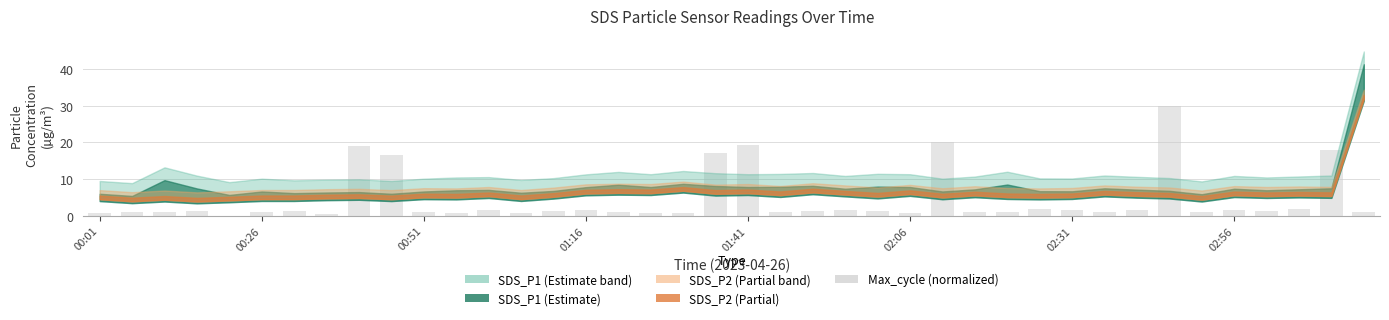

What is the greatest value displayed?

30.0